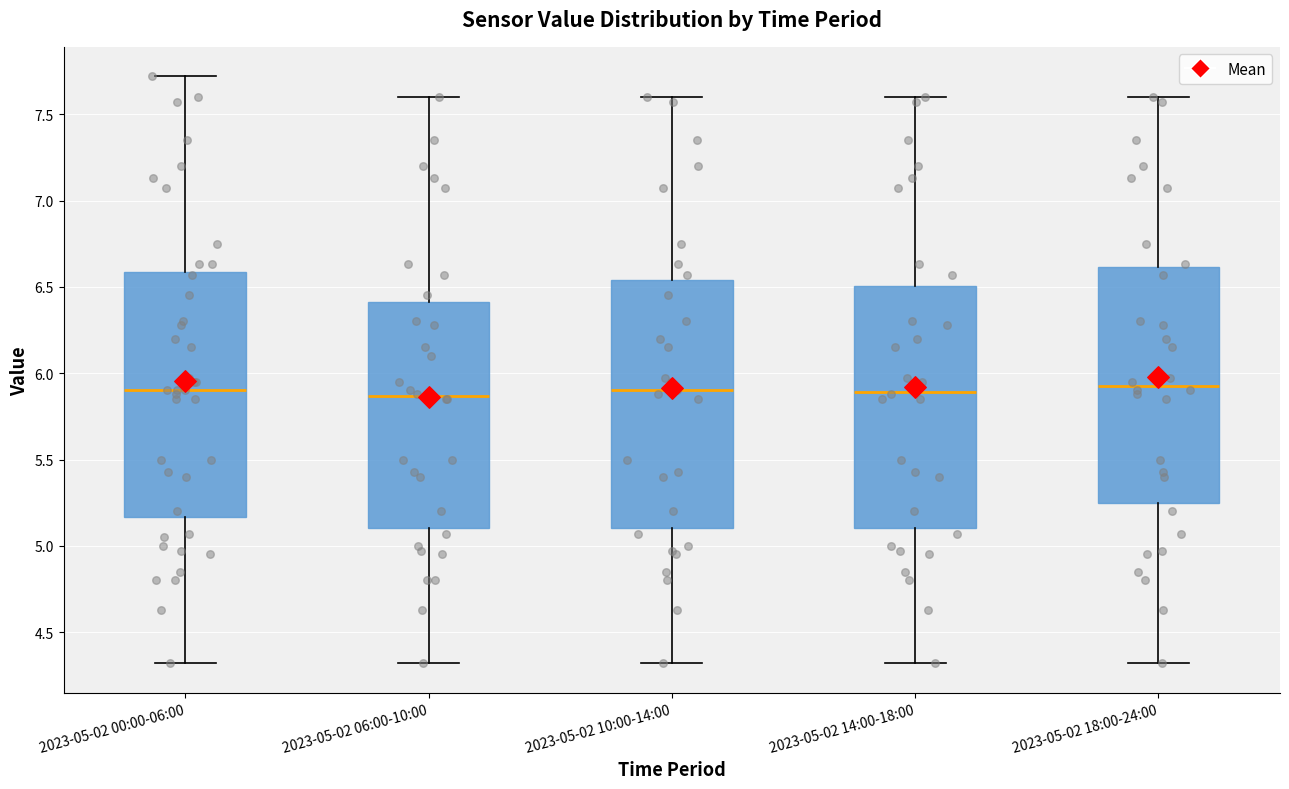

Where is the upper edge of the box for 2023-05-02 06:00-10:00 on the y-axis? The values are not printed on the chart, so give them approximately, as read against the axis.

6.40